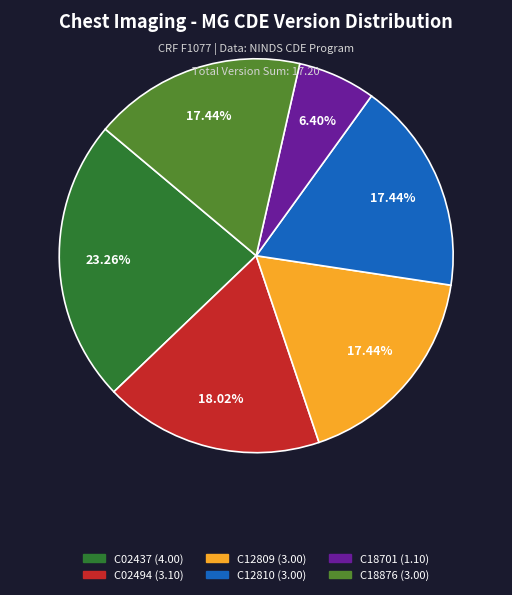

To the nearest percent, what is the combined percentage of C18876 and C02437?

41%